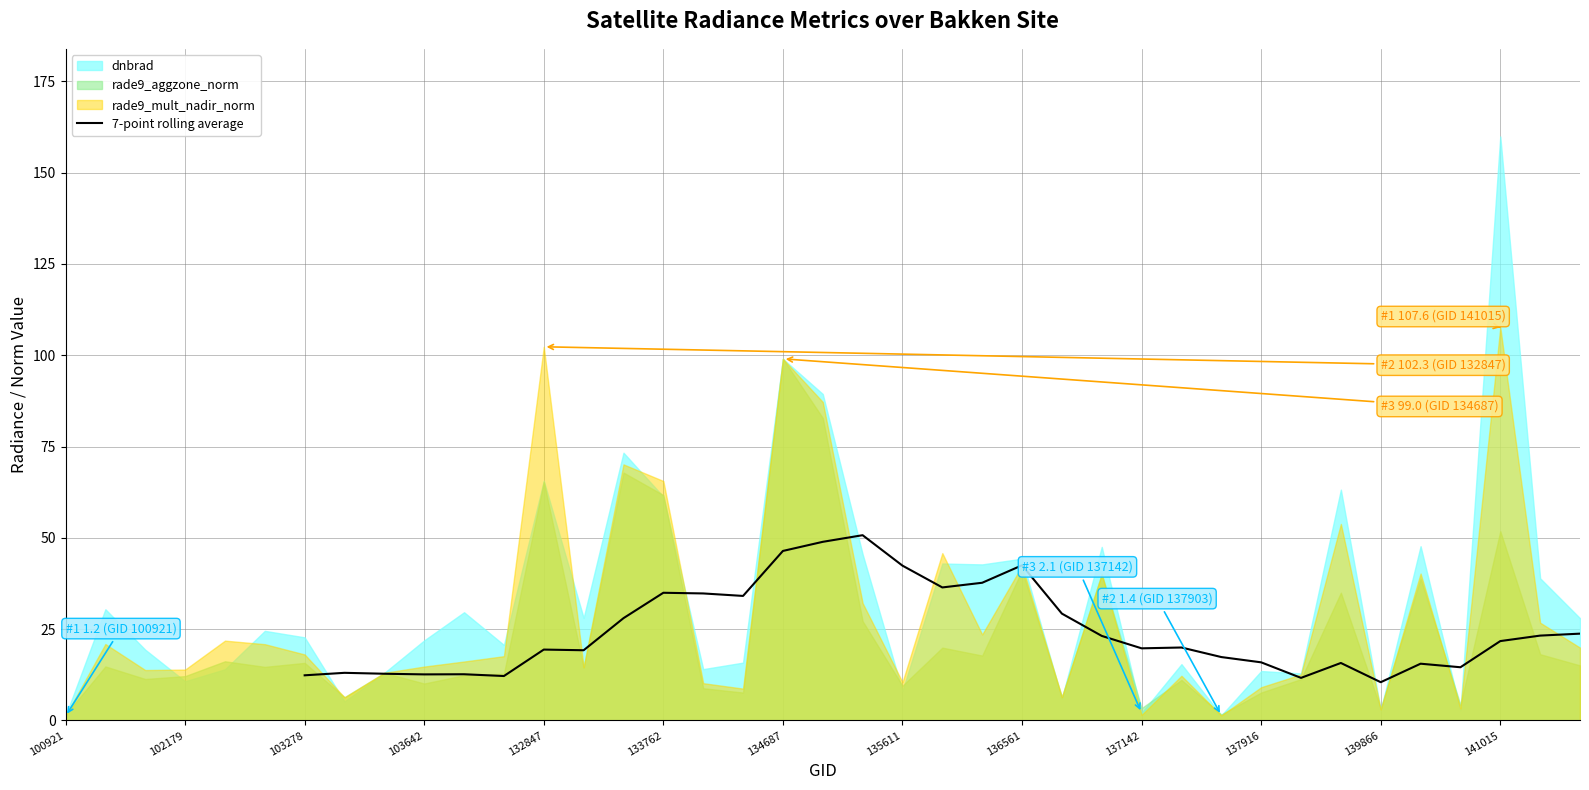

True or false: there are more than 1 points higher than both neighbors.

True